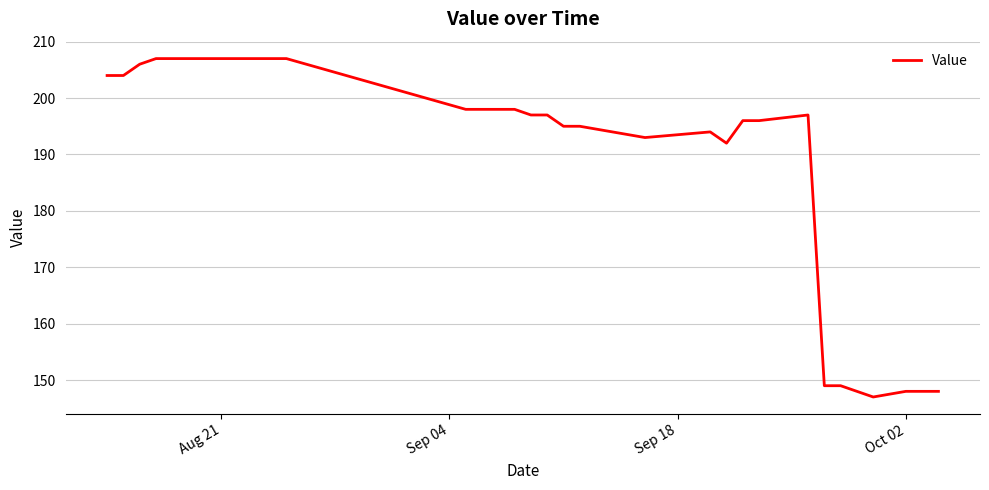

How many lines are shown in the chart?

1